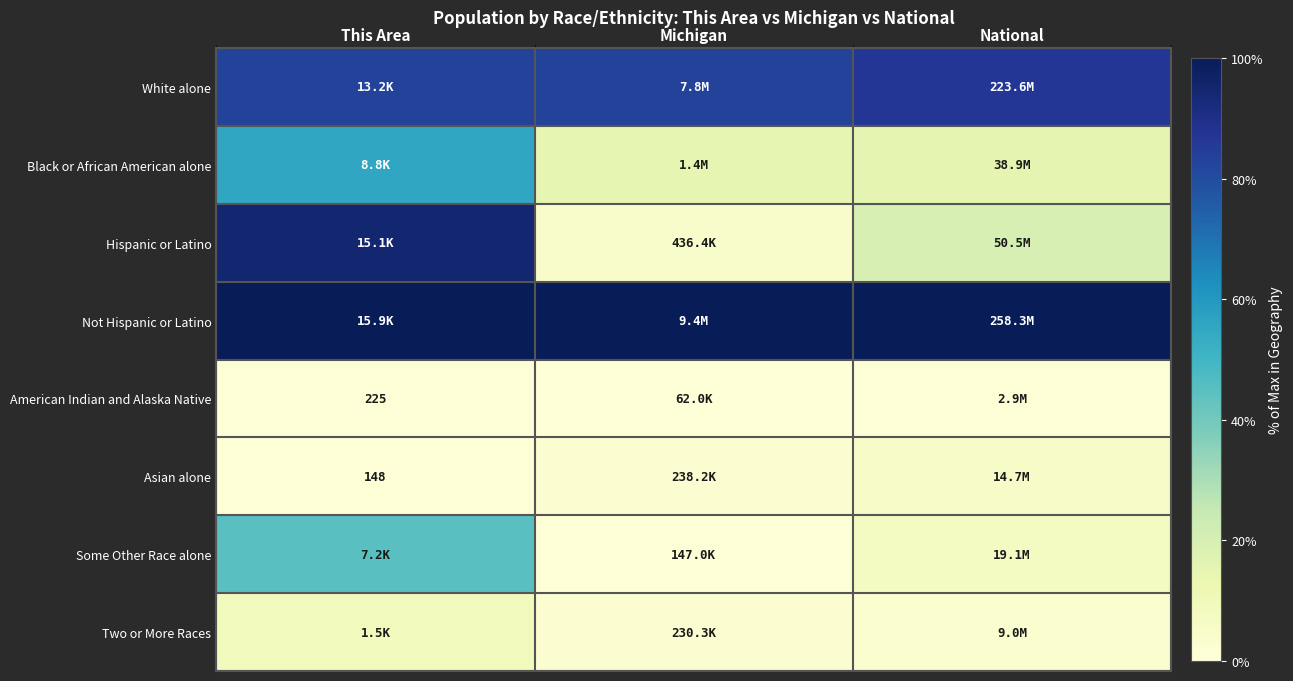

Count the number of data series in this chart.

8